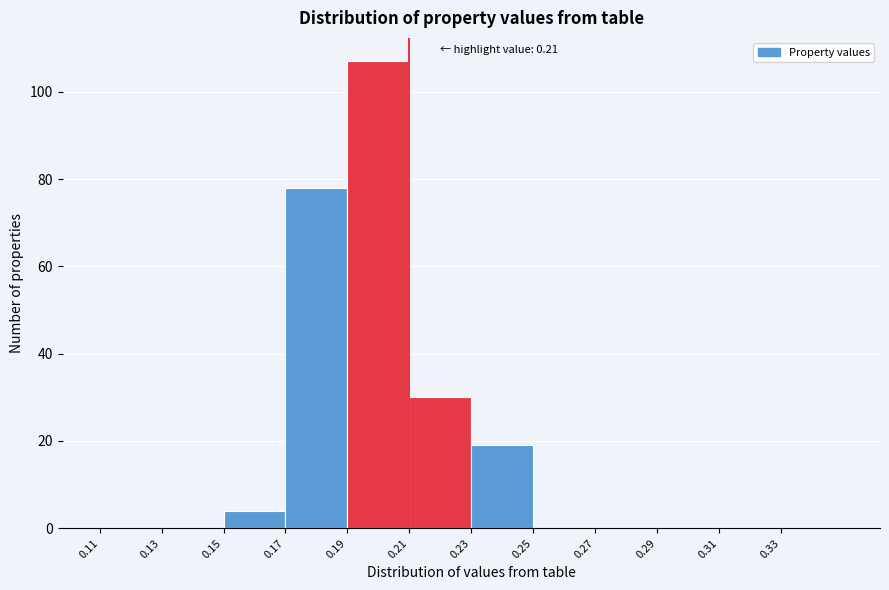

Which range on the x-axis has the tallest bar?

0.19 to 0.21